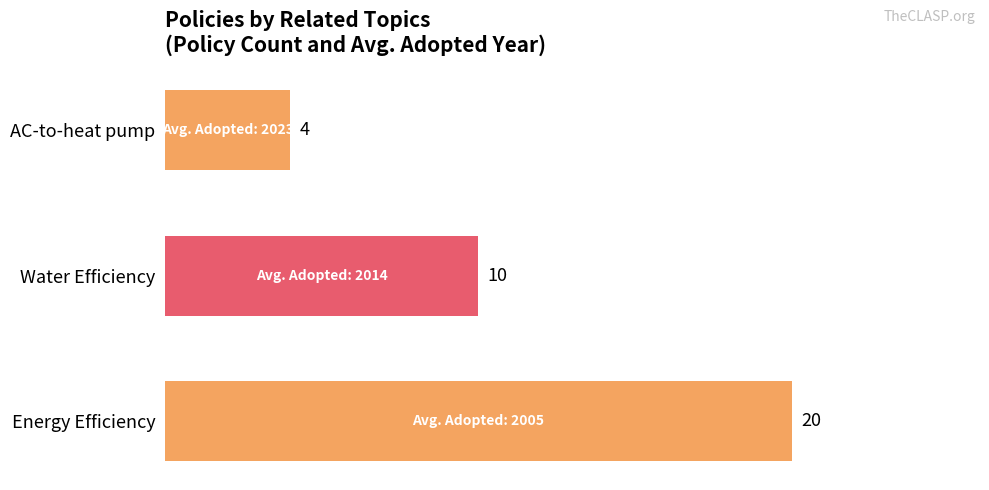

How many categories are shown in the chart?

3